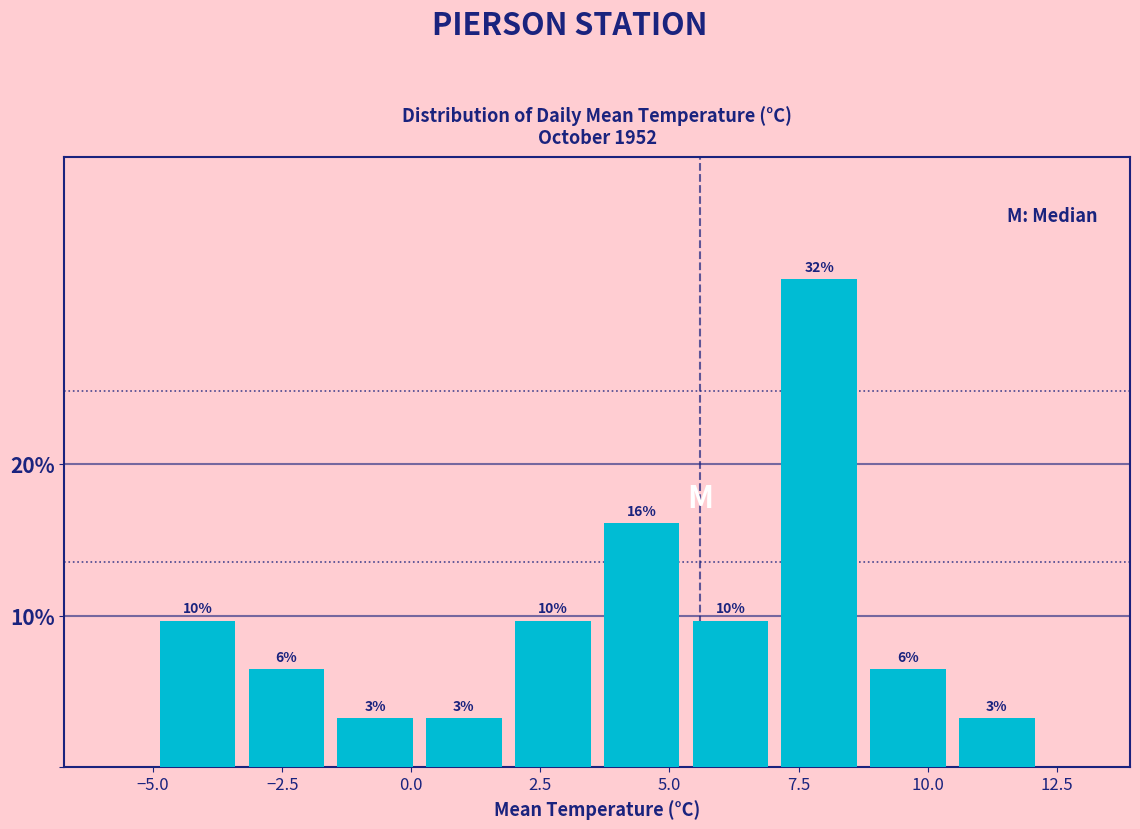

Around what value on the x-axis is the tallest bar? Give the approximate position of its centre, as read against the axis.

8.0